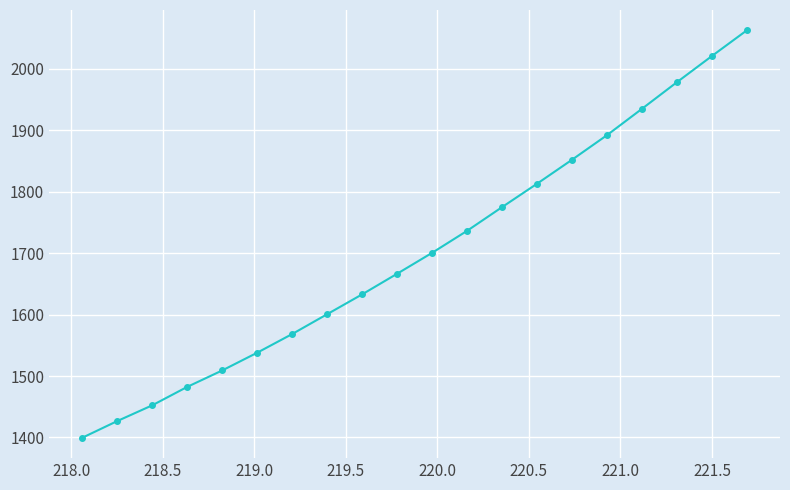

What is the smallest value displayed?

1399.4